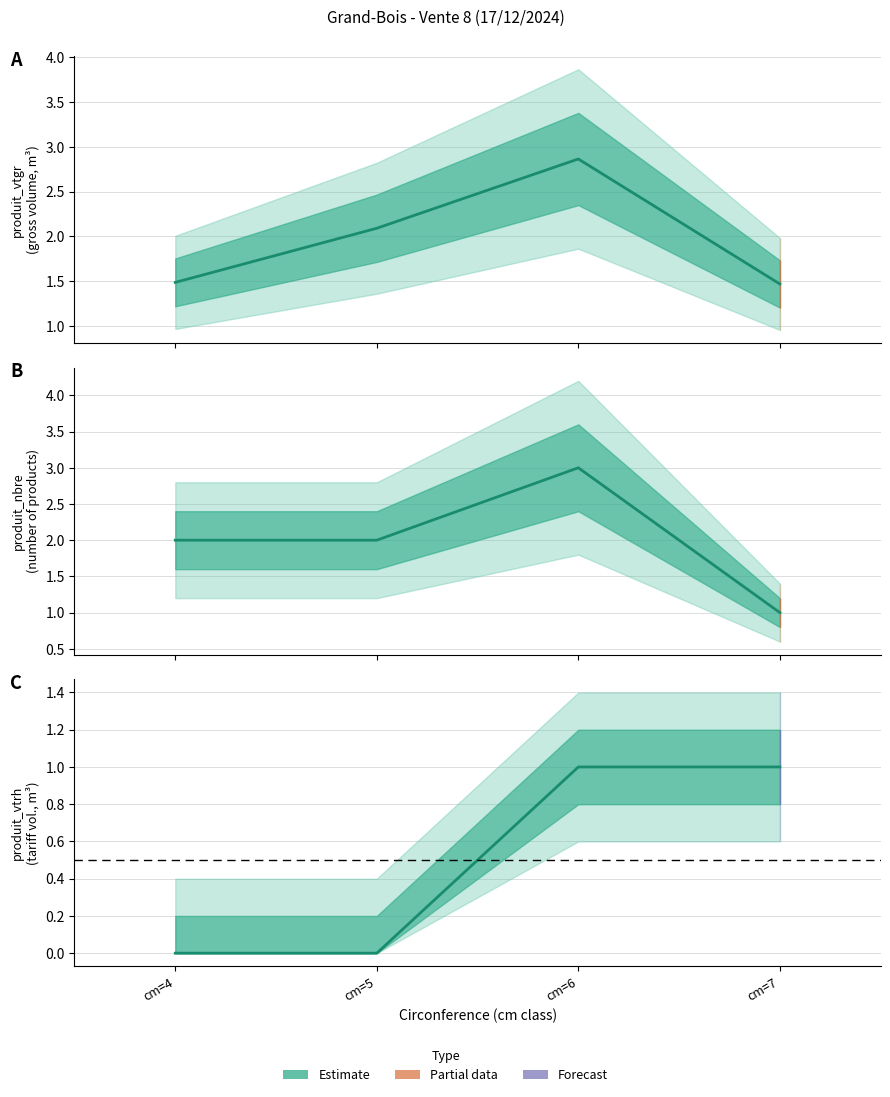

Which series has the widest spread of values?

produit_nbre